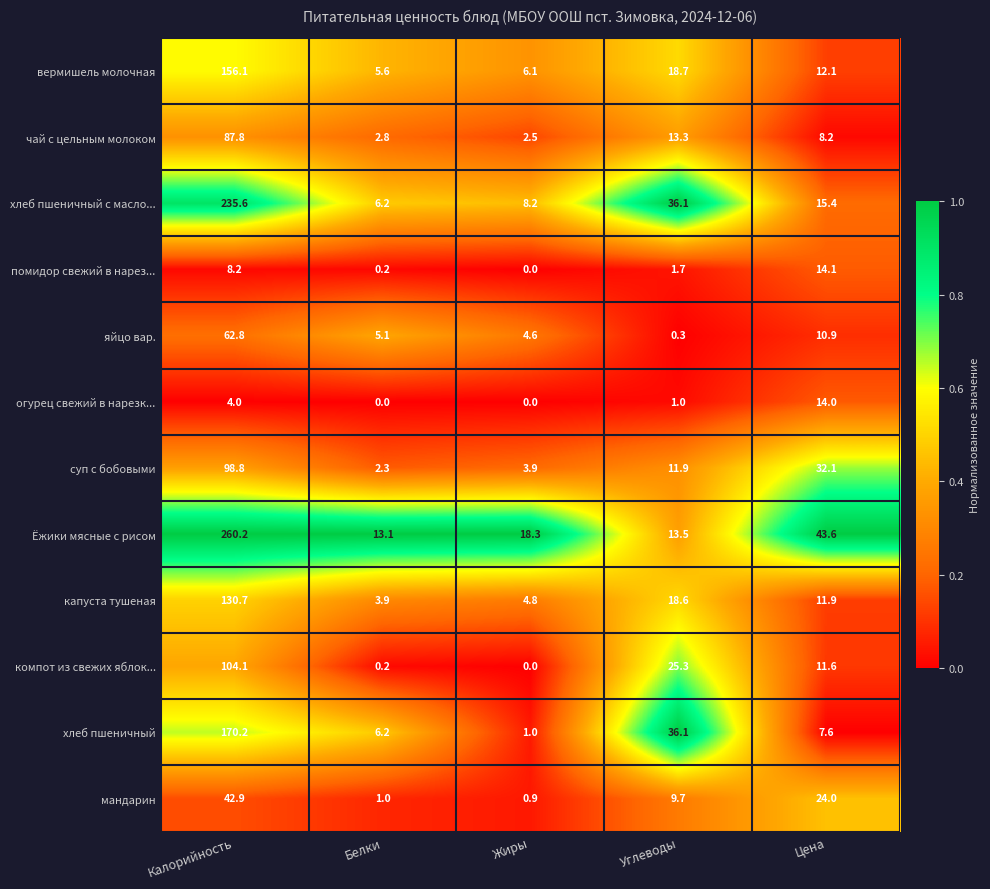

Which series has the largest range (max minus min)?

Ёжики мясные с рисом